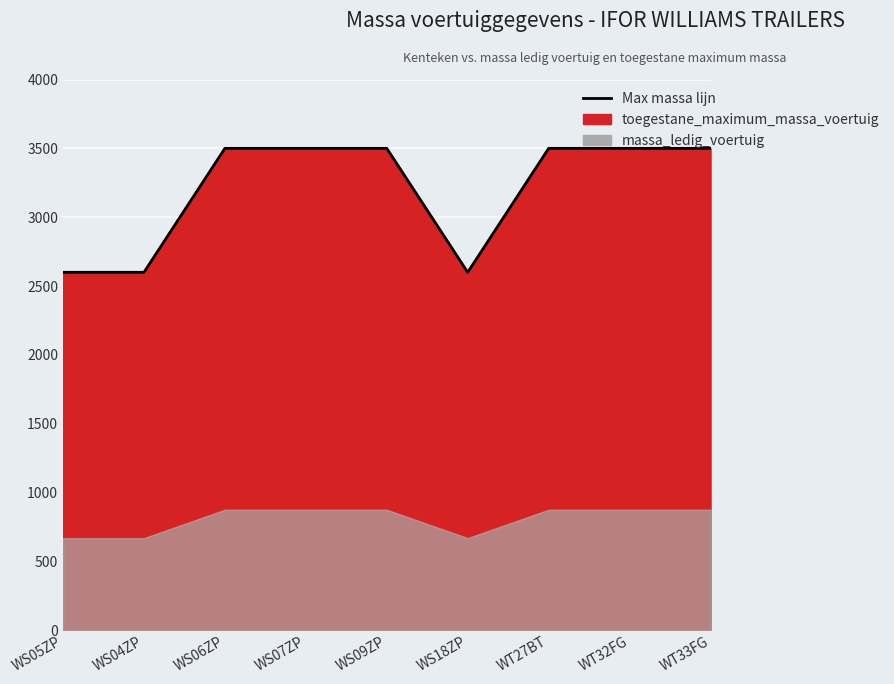

True or false: the data shows 3500 at WS06ZP.

True